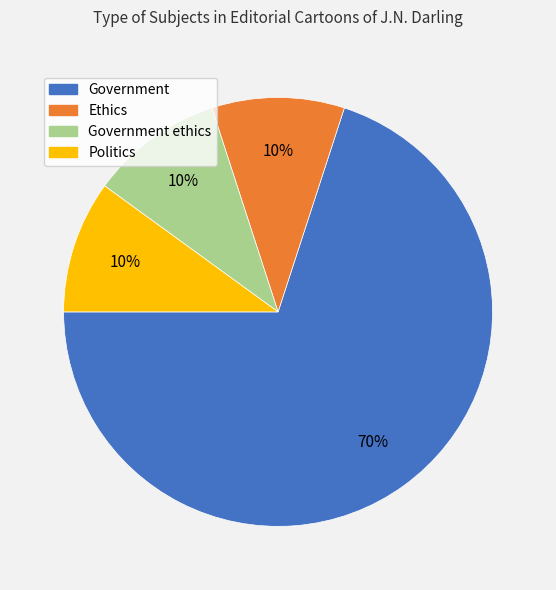

Is there a majority slice in this chart?

Yes